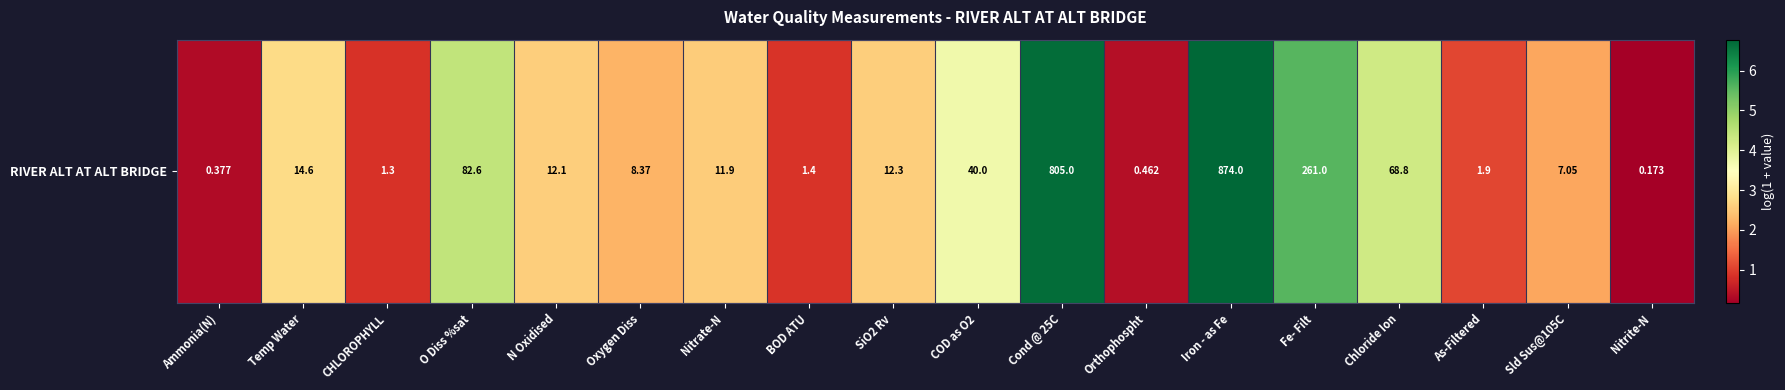

Reading left to right, transcribe all the data shown in this chart.

0.3	2.7	0.8	4.4	2.6	2.2	2.6	0.9	2.6	3.7	6.7	0.4	6.8	5.6	4.2	1.1	2.1	0.2